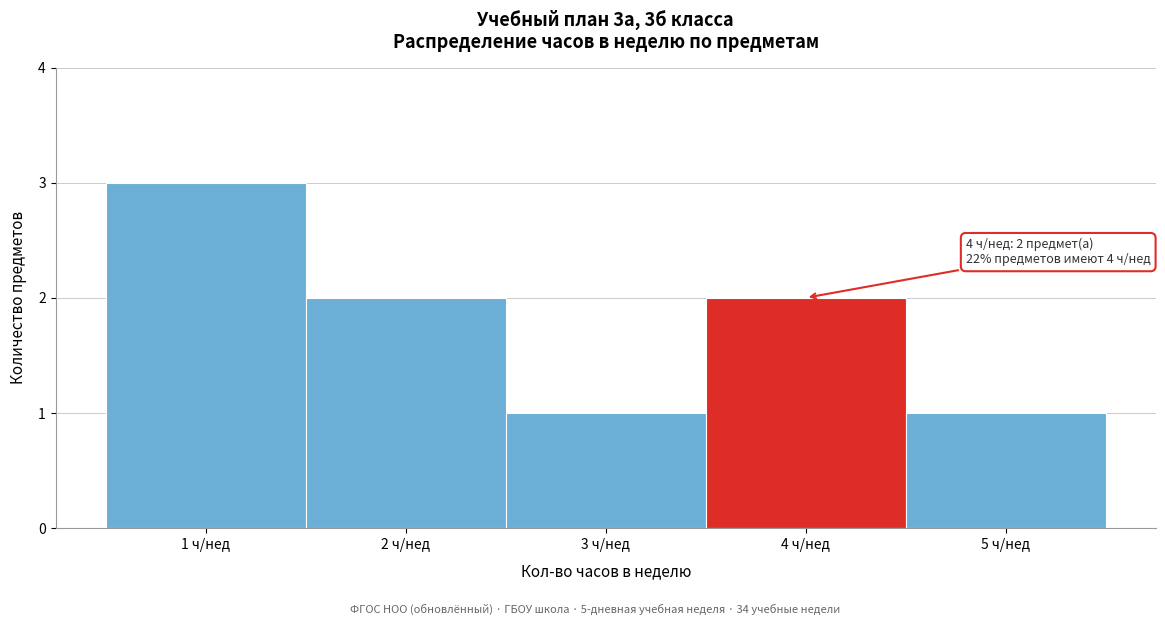

Which range on the x-axis has the tallest bar?

0.5 to 1.5